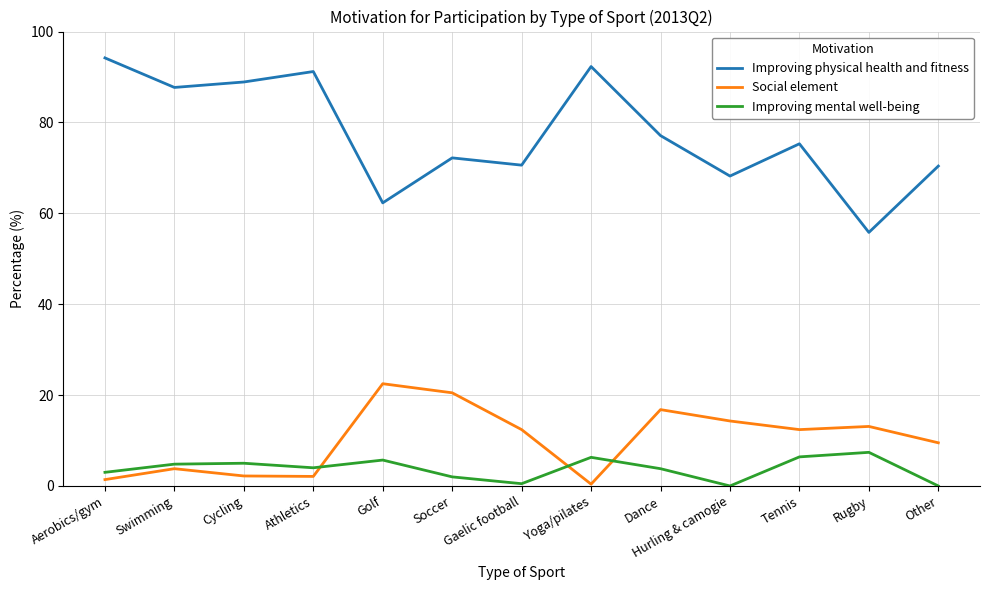

Which series has the largest range (max minus min)?

Improving physical health and fitness